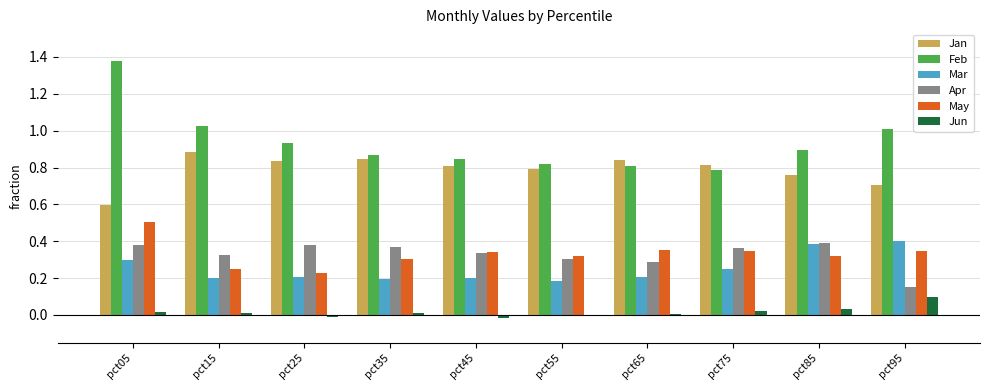

True or false: Apr has a value of 0.1 at pct85.

False